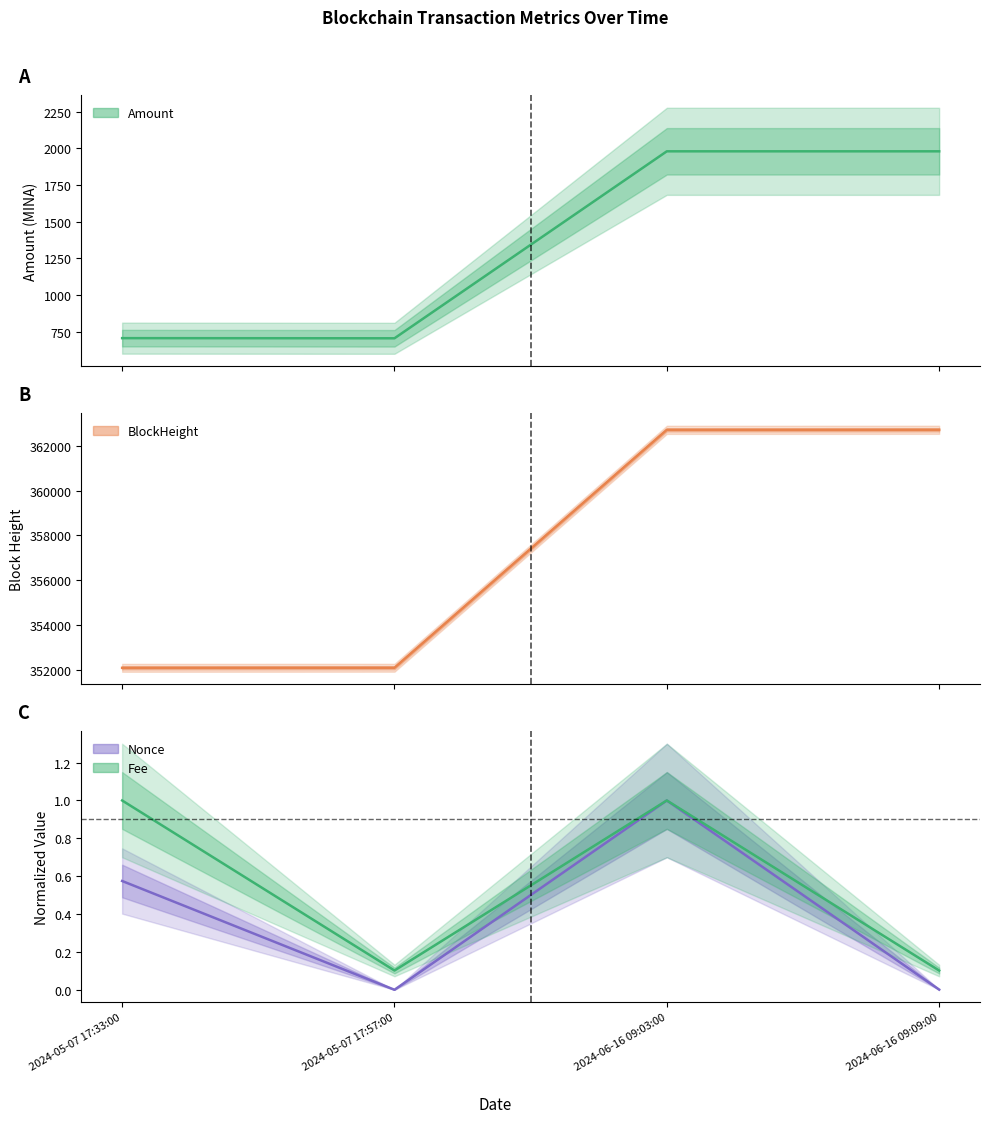

In Amount, how many points are lower than both neighbors (excluding endpoints)?

1